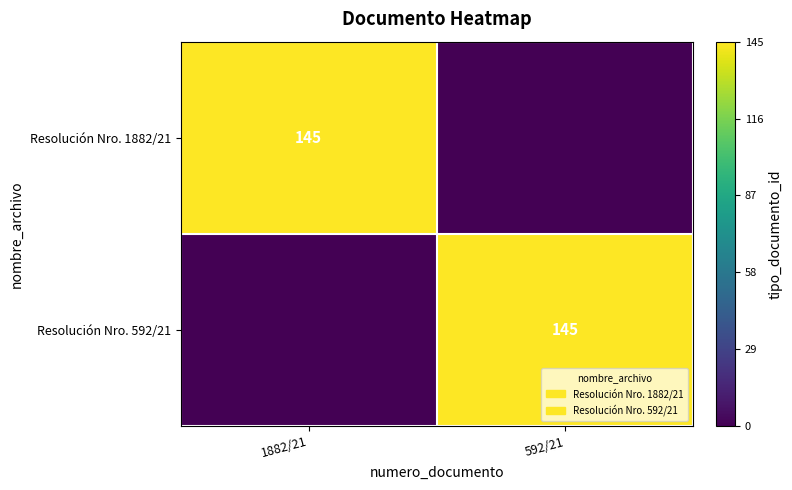

The Resolución Nro. 1882/21 series shows 145 at 1882/21. True or false?

True